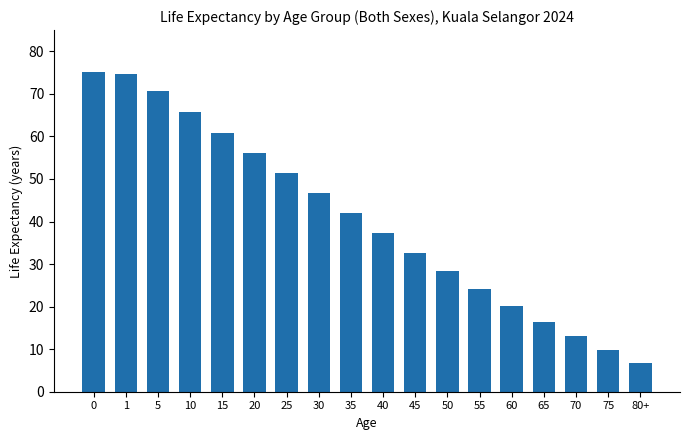

What is the difference between the maximum and minimum values?

68.3